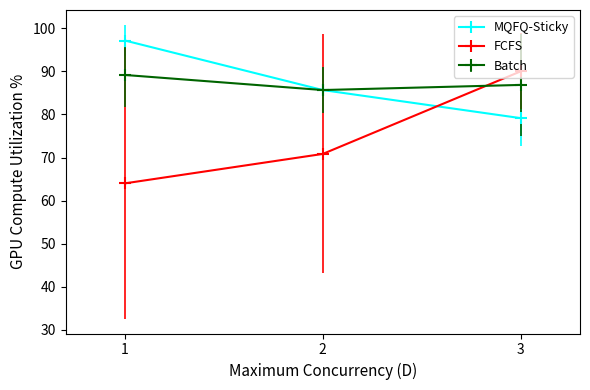

What is the minimum value shown in the chart?

64.0